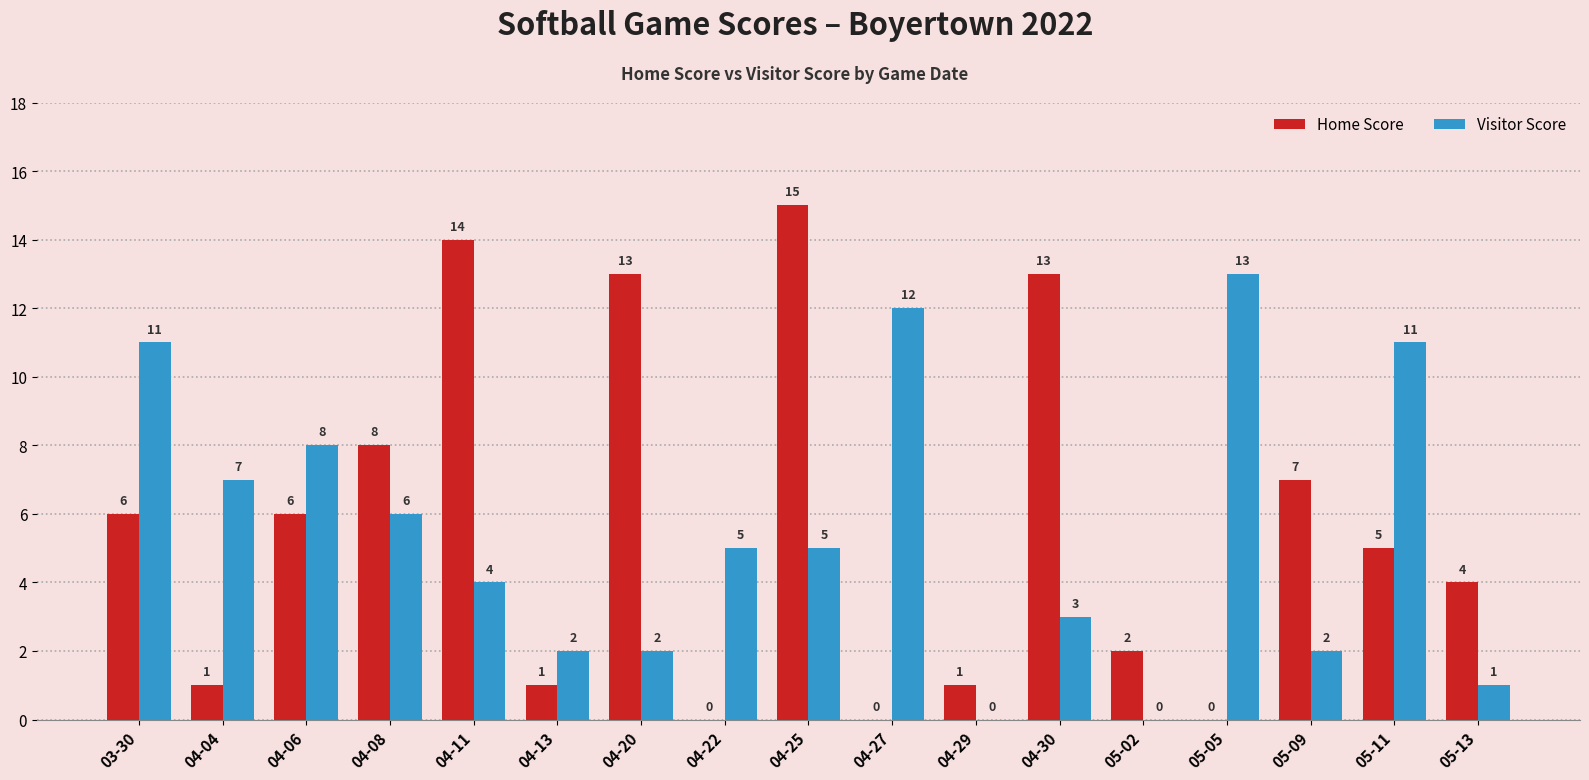

Where does the Visitor Score series first go above 5?

03-30